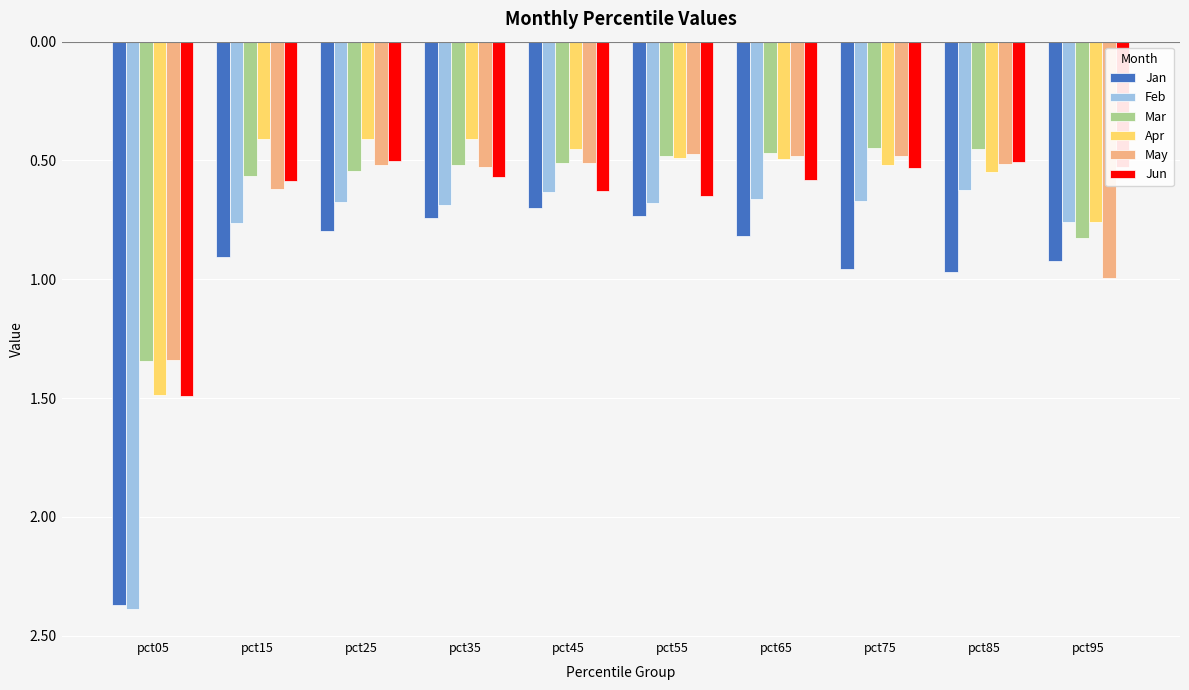

Does the chart contain stacked bars?

No